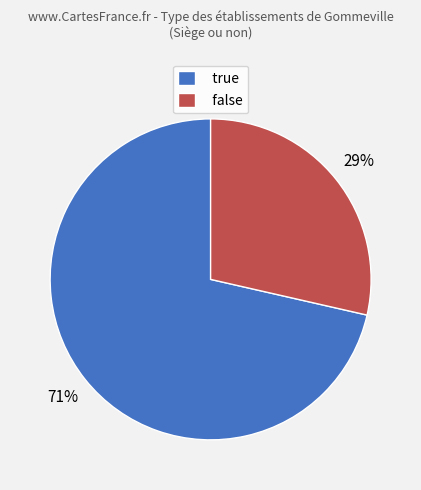

To the nearest percent, what is the combined percentage of true and false?

100%